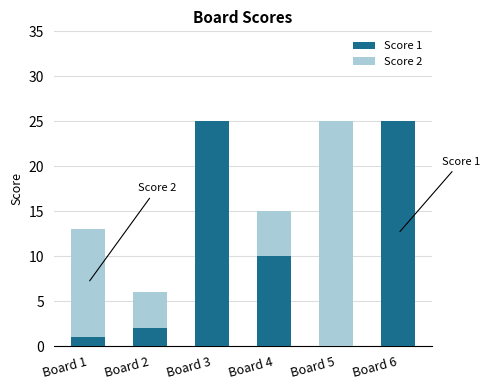

How many series are shown in this chart?

2